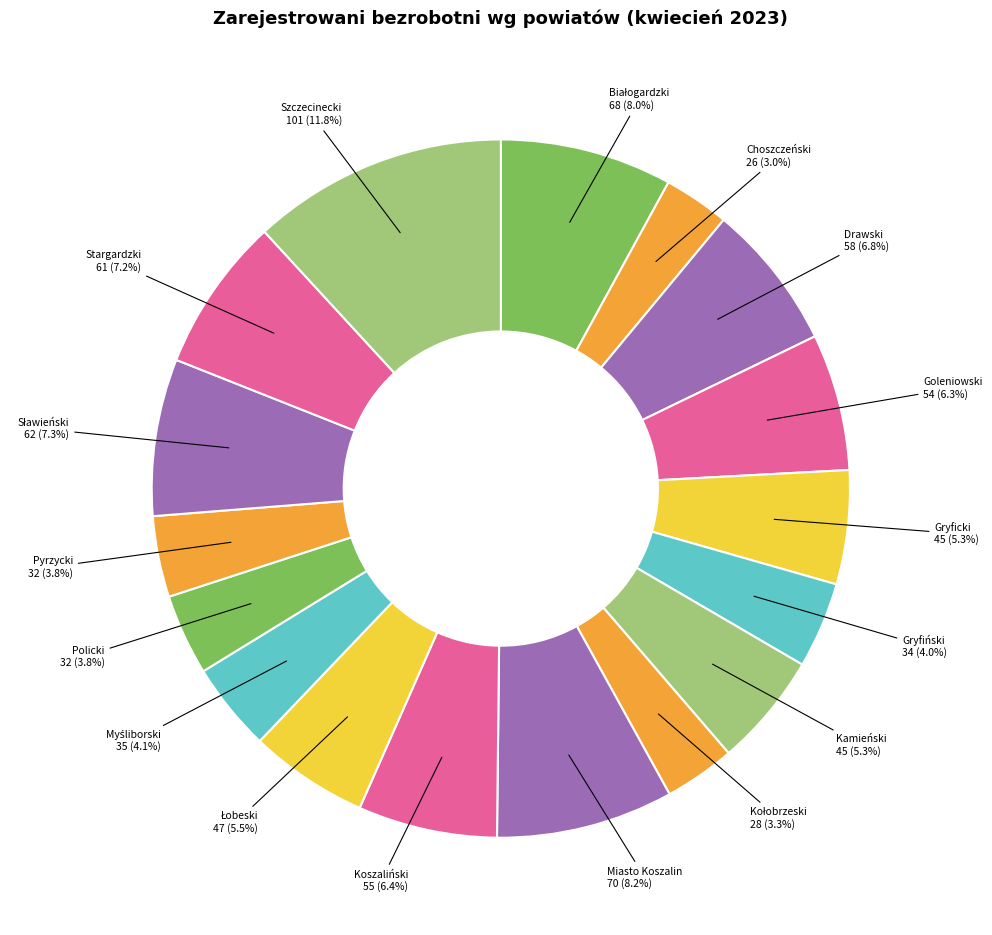

To the nearest percent, what portion does Choszczeński represent?

3%